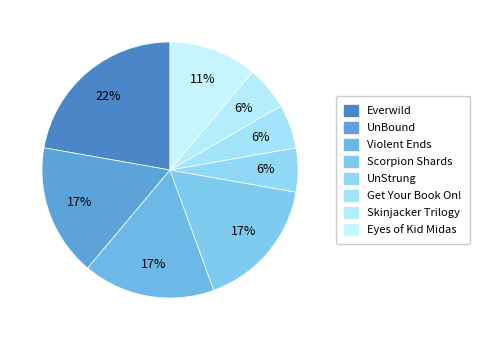

Is it true that Everwild is 10% of the pie?

False